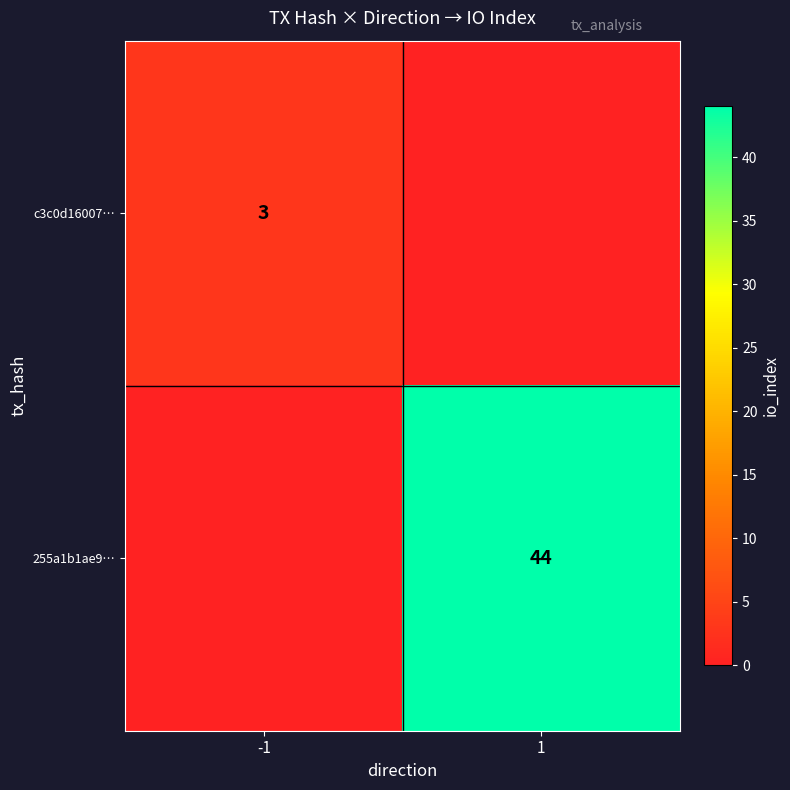

Is the value of 255a1b1ae9… at 1 greater than the value of c3c0d16007… at -1?

Yes